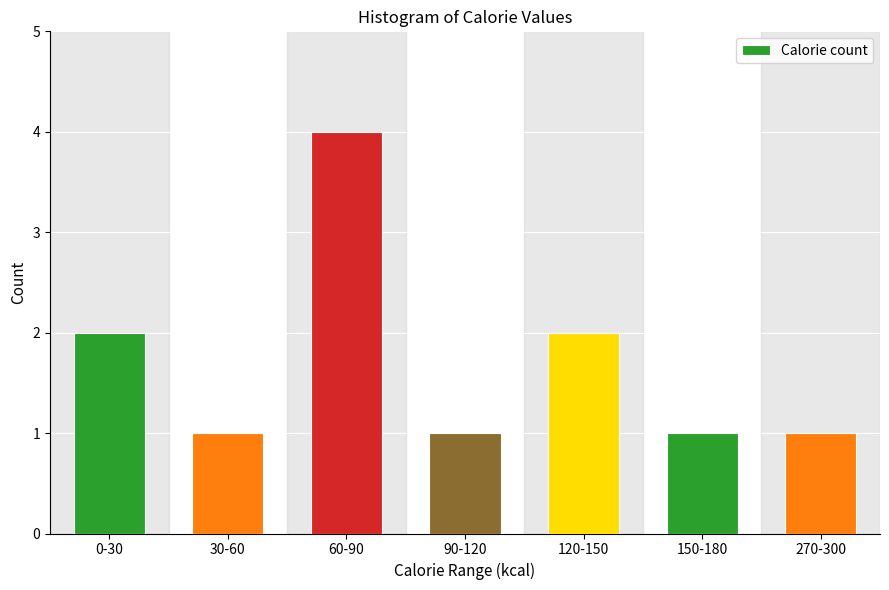

Reading right to left, extract all data points from this chart.

1	1	2	1	4	1	2